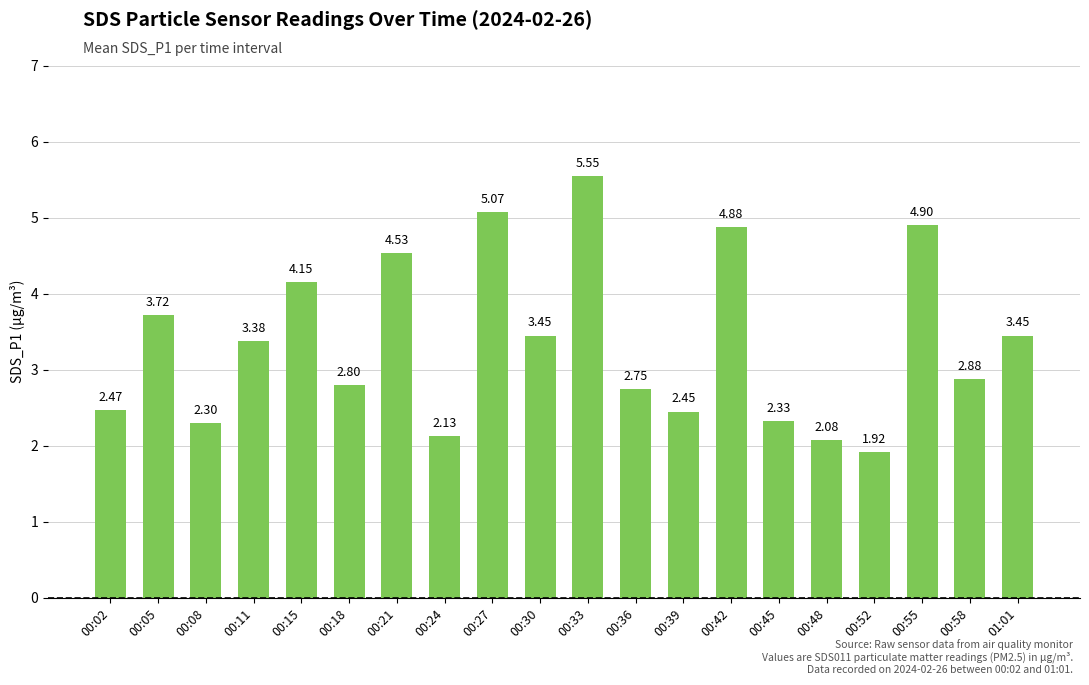

What is the sum of all values?

67.2